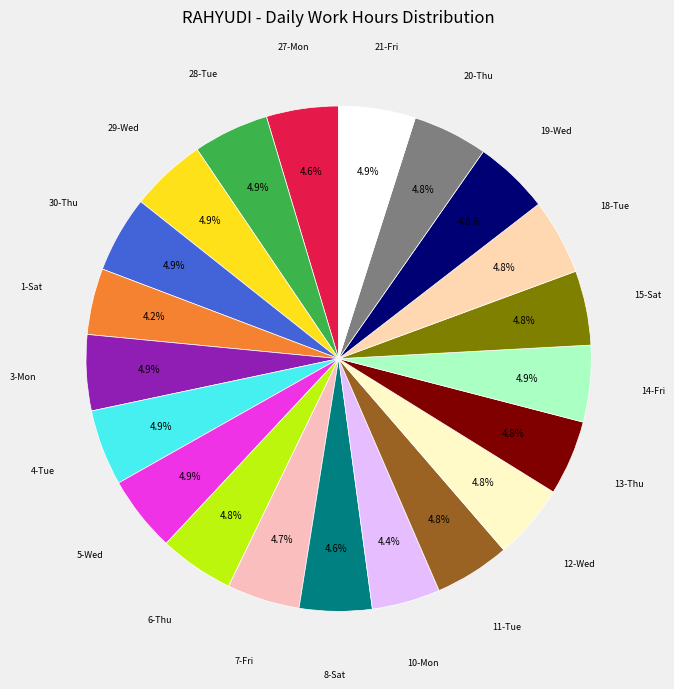

To the nearest percent, what is the difference between the largest and smallest slice percentages?

1%